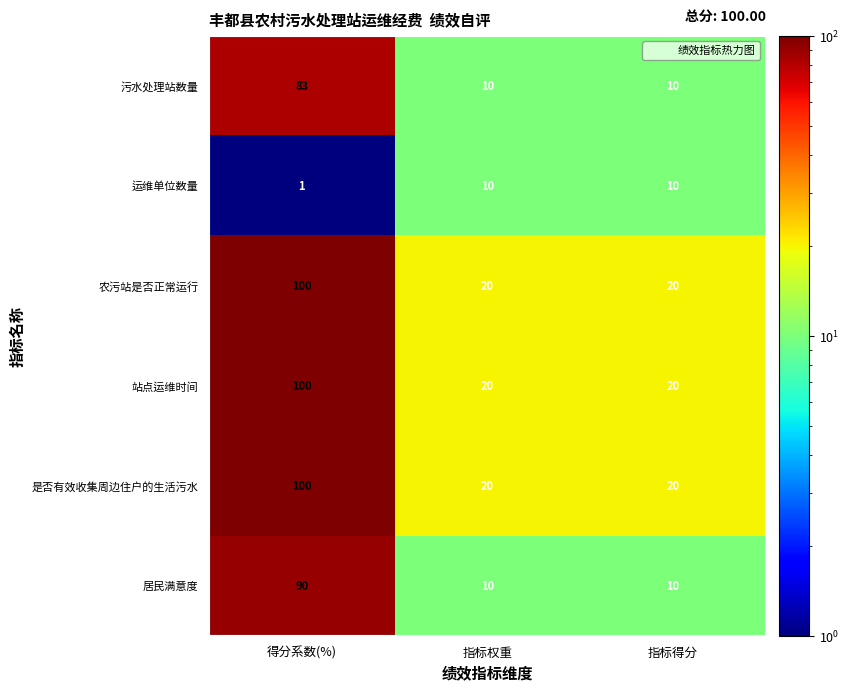

Which category has the lowest value across all series?

得分系数(%)